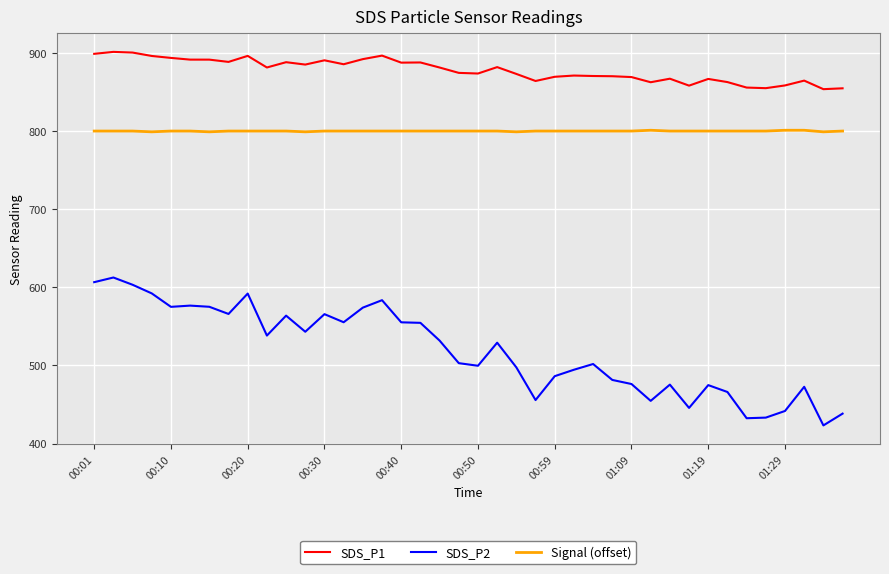

What are all the series names shown in the legend?

SDS_P1, SDS_P2, Signal (offset)